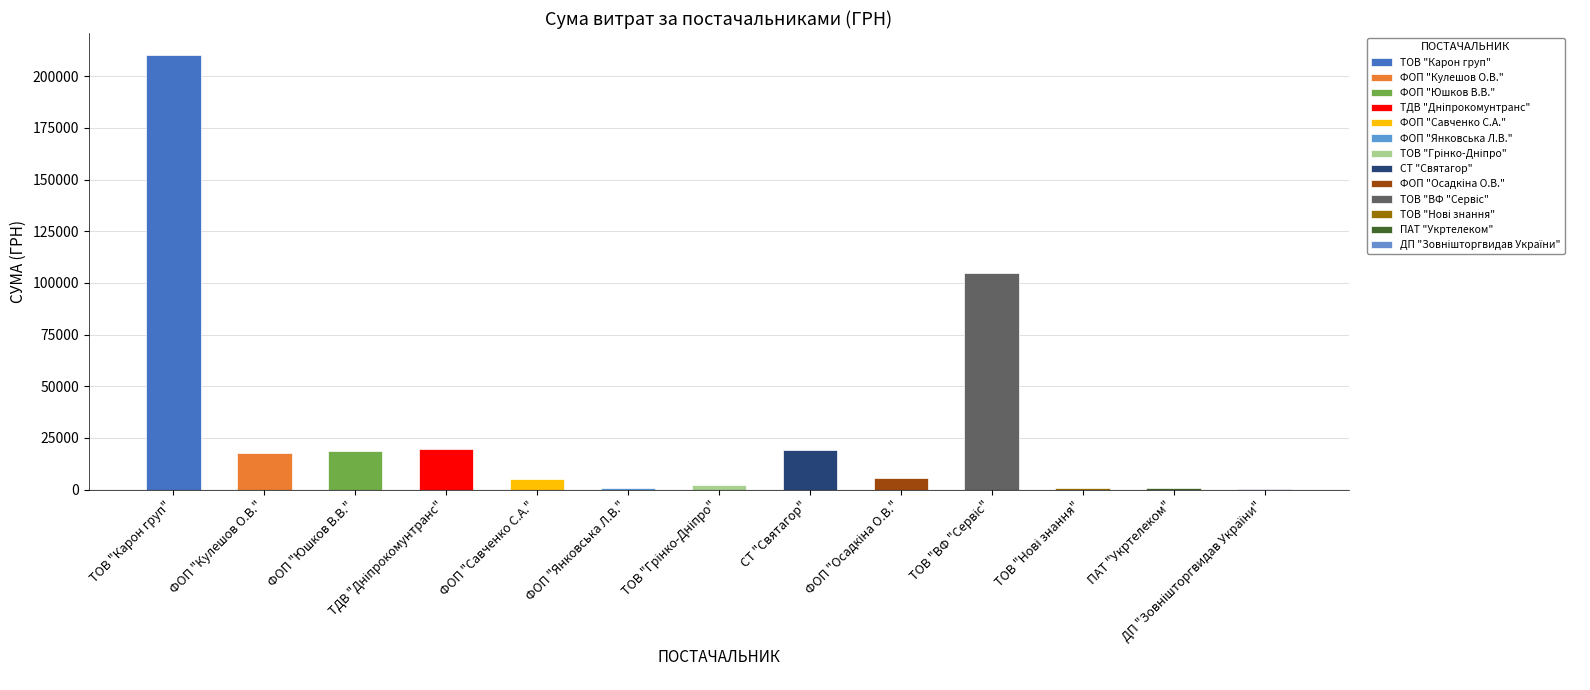

The value at СТ "Святагор" is 19215.0. True or false?

True